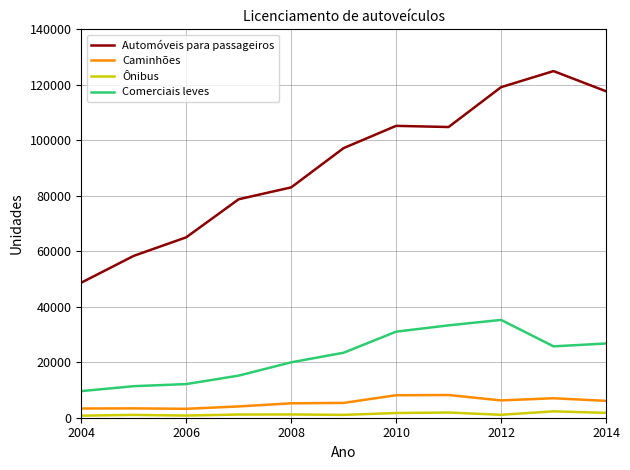

Which series has the largest total across all categories?

Automóveis para passageiros